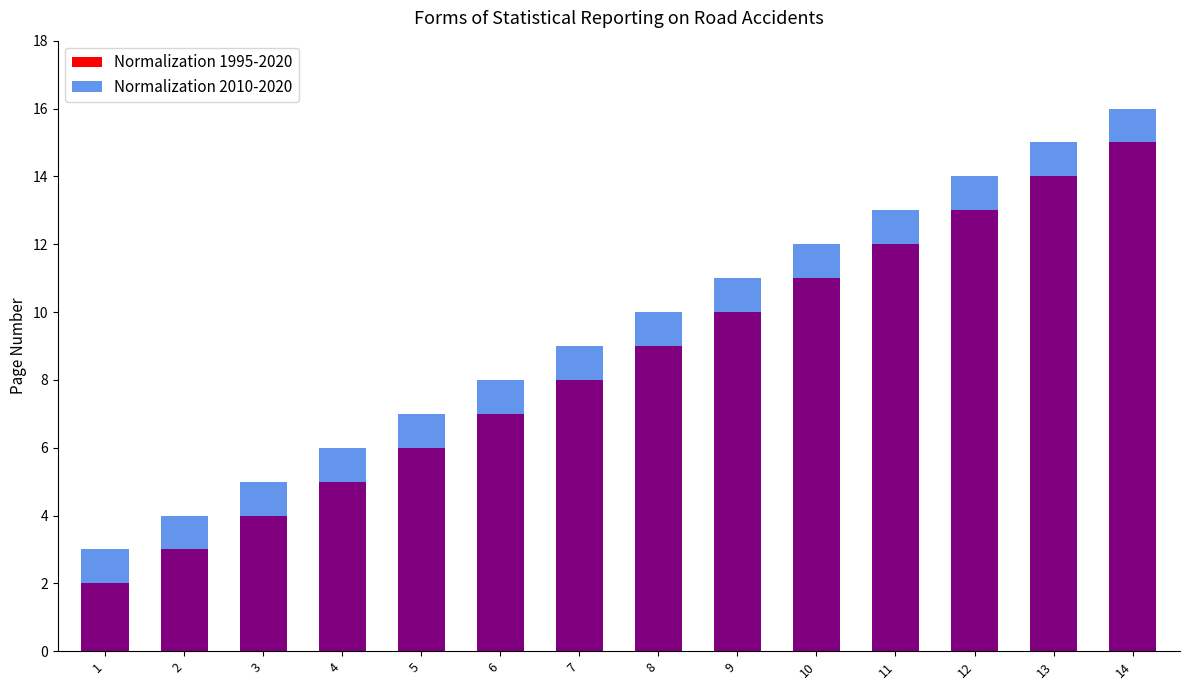

Which category has the highest value in the Normalization 1995-2020 series?

14